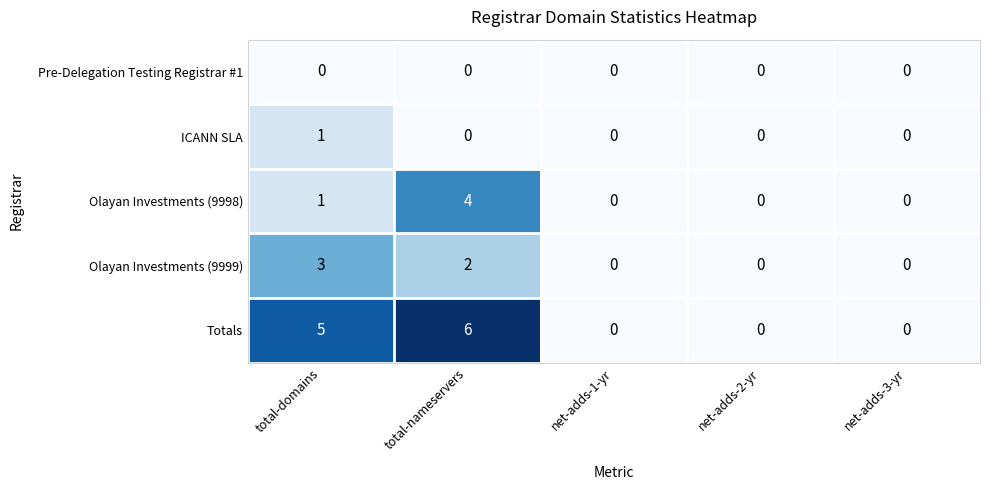

Which series has the largest range (max minus min)?

Totals